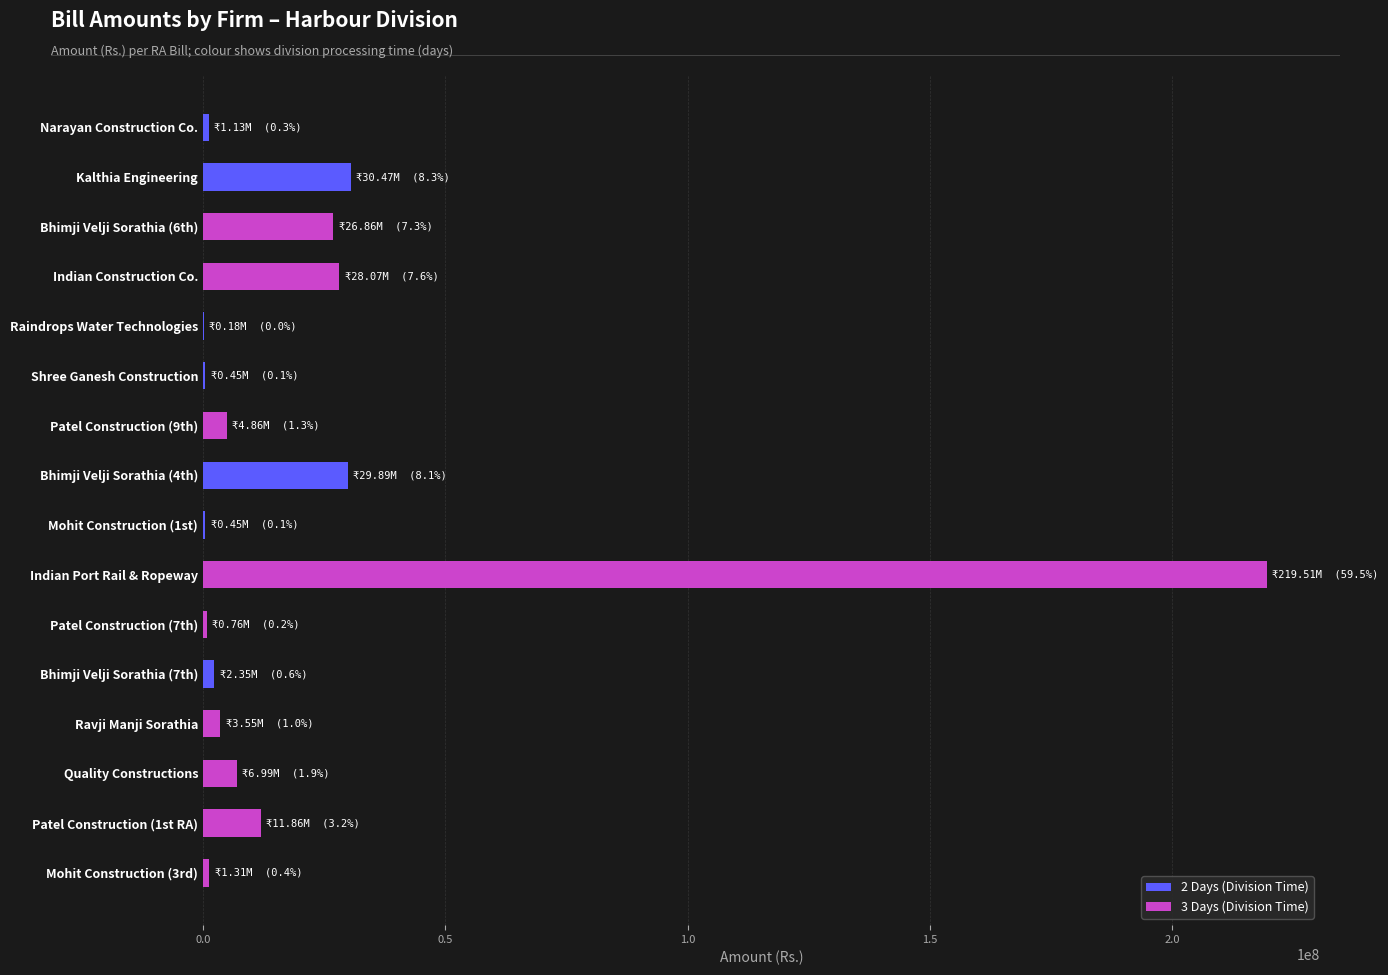

The value of 2 Days (Division Time) at Patel Construction (1st RA) is -19995408. True or false?

False